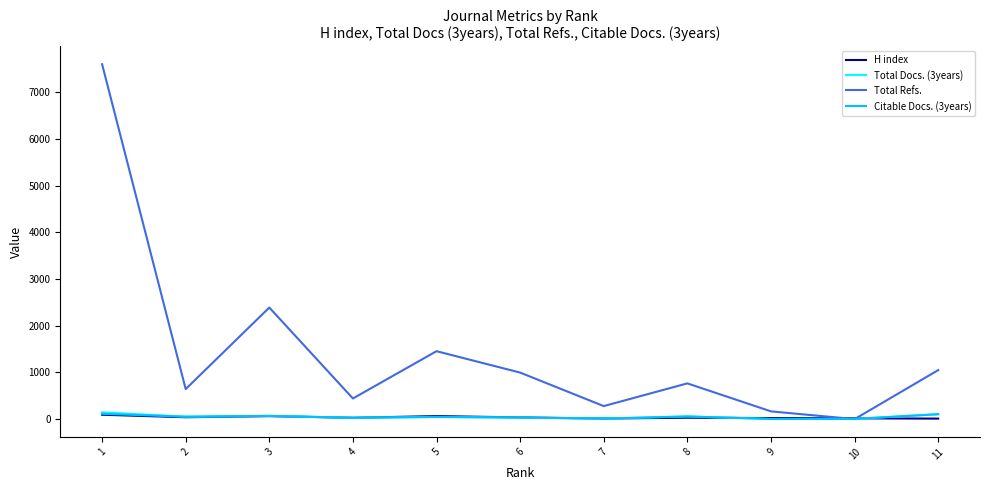

Is it true that Total Refs. equals 0 at 10?

True